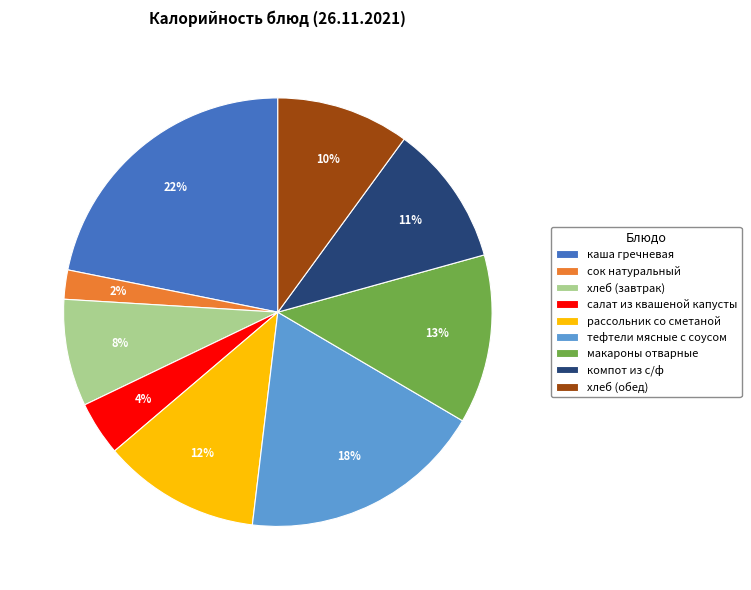

Does хлеб (завтрак) represent more than half of the total?

No